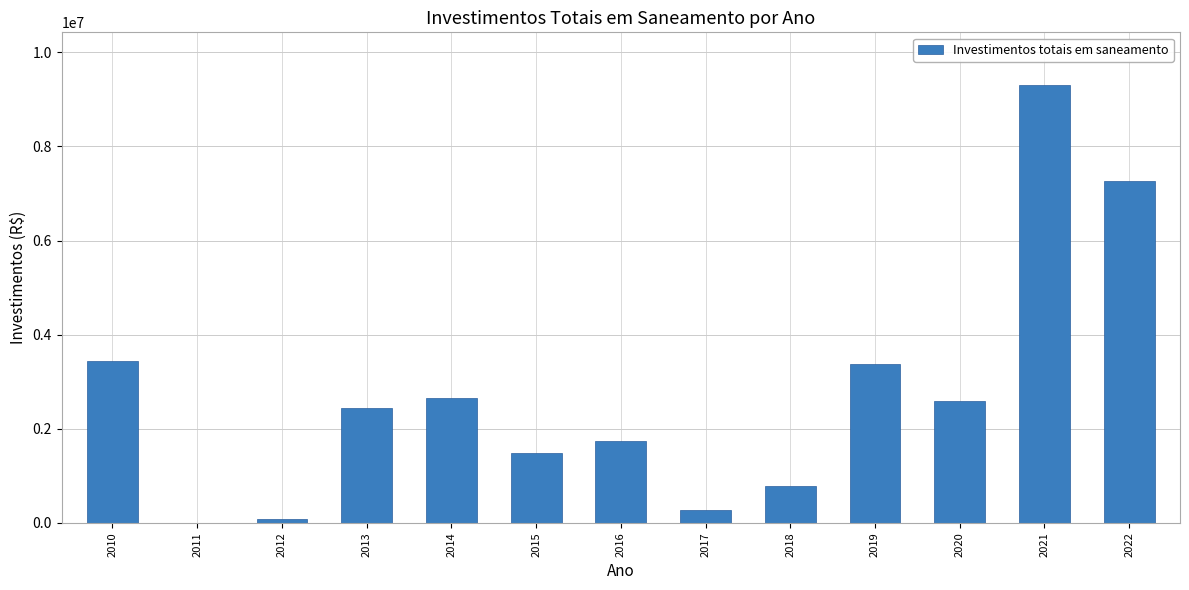

The value at 2020 is 1682733.0. True or false?

False